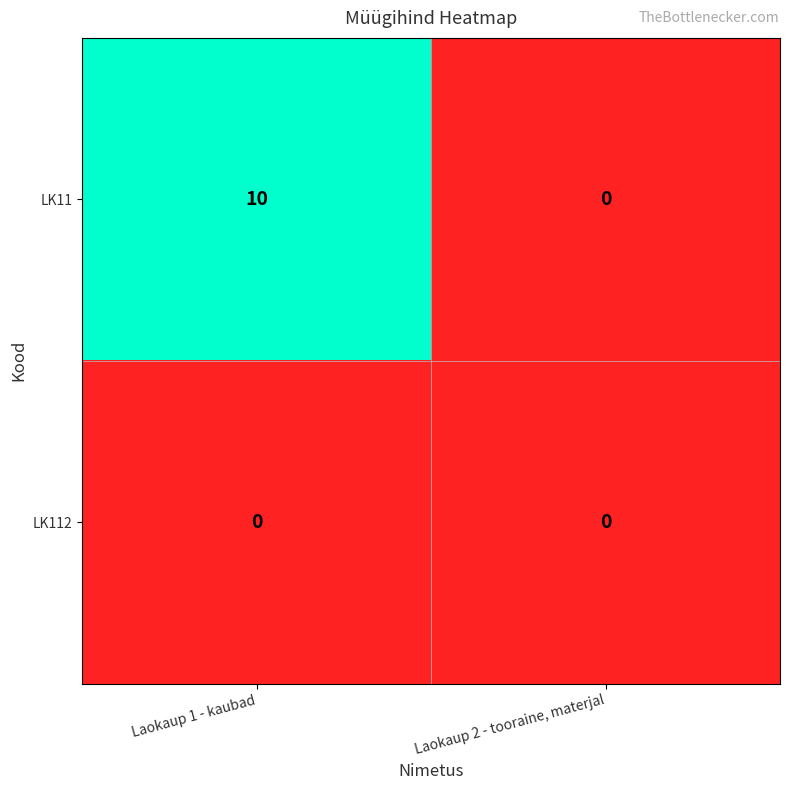

How many distinct data groups are displayed?

2